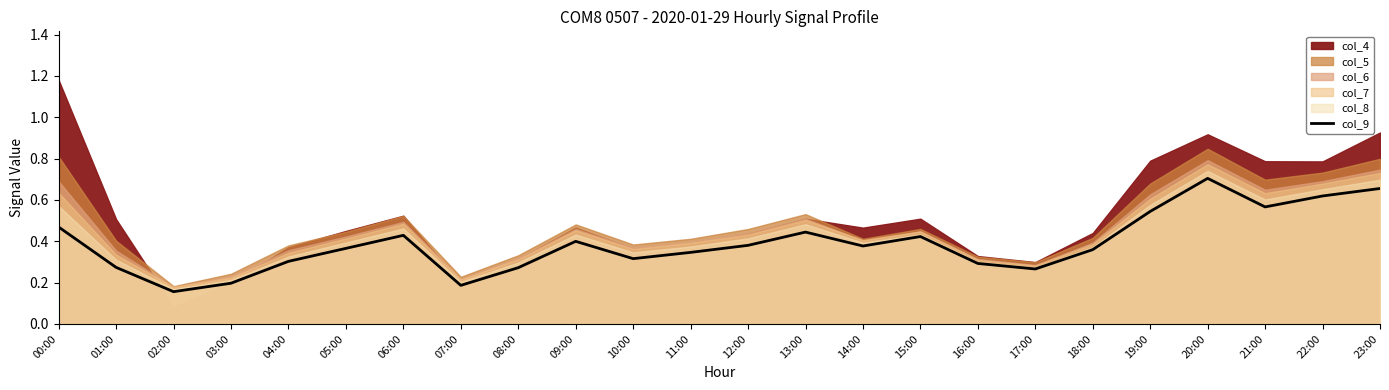

True or false: the data has more than 2 interior local peaks.

True